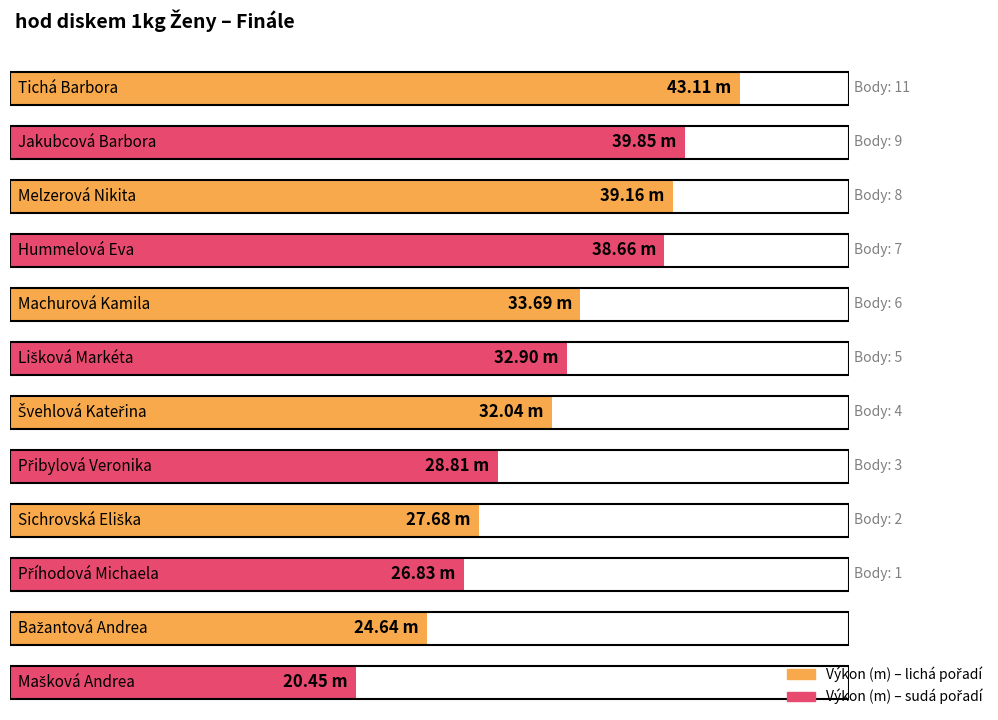

Between Melzerová Nikita and Sichrovská Eliška, which is larger?

Melzerová Nikita